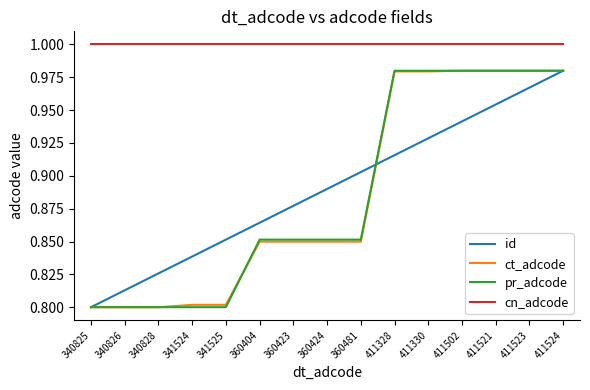

At which label is id closest to 0?

340825